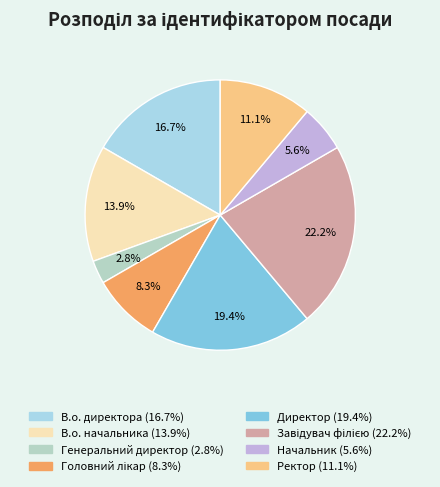

To the nearest percent, what portion does Завідувач філією represent?

22%